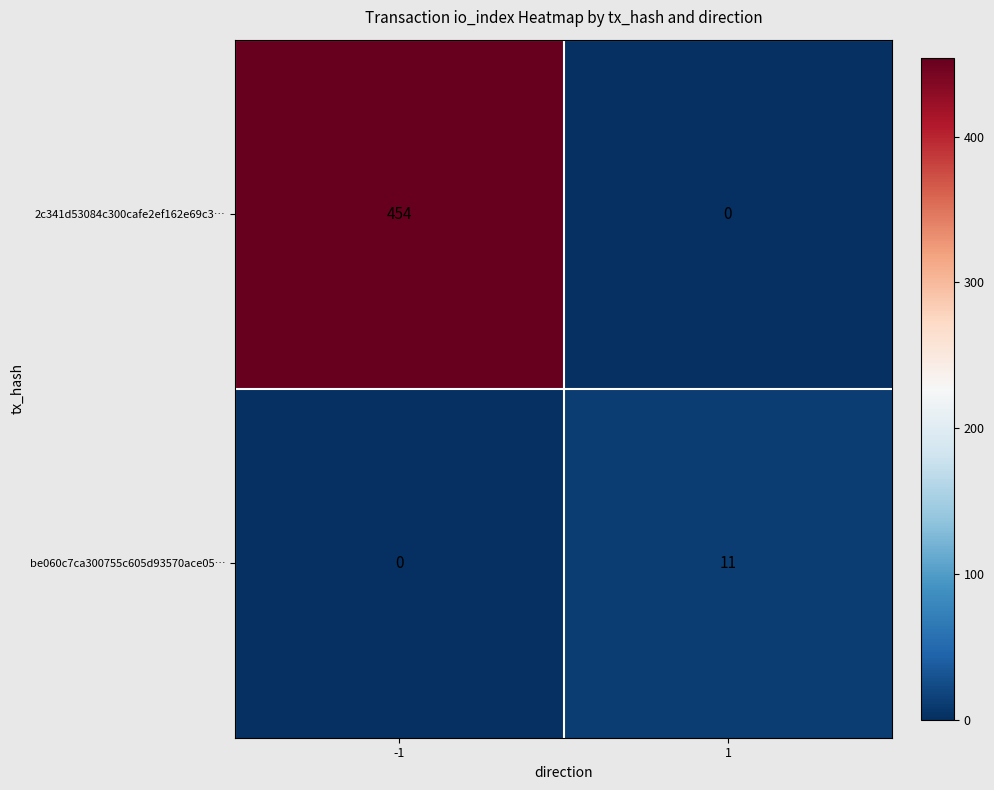

Rank the series by their maximum value, from highest to lowest.

2c341d53084c300cafe2ef162e69c3…, be060c7ca300755c605d93570ace05…